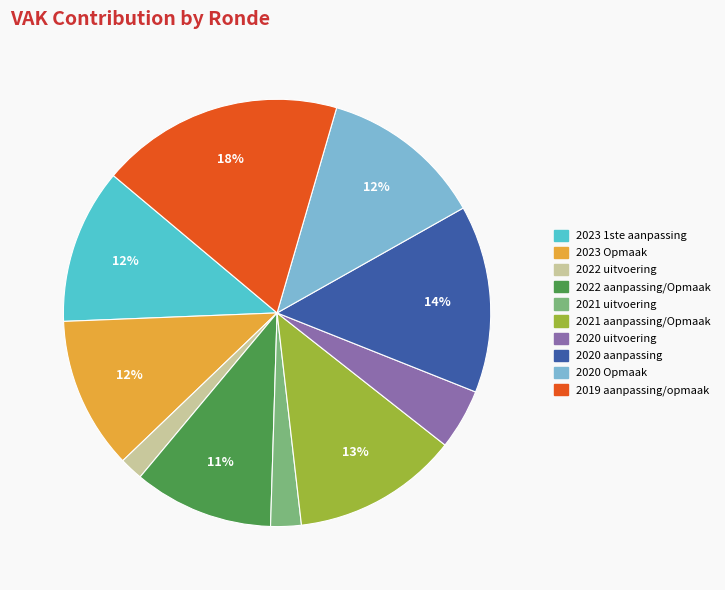

Is the sum of 2020 Opmaak and 2021 aanpassing/Opmaak greater than half?

No